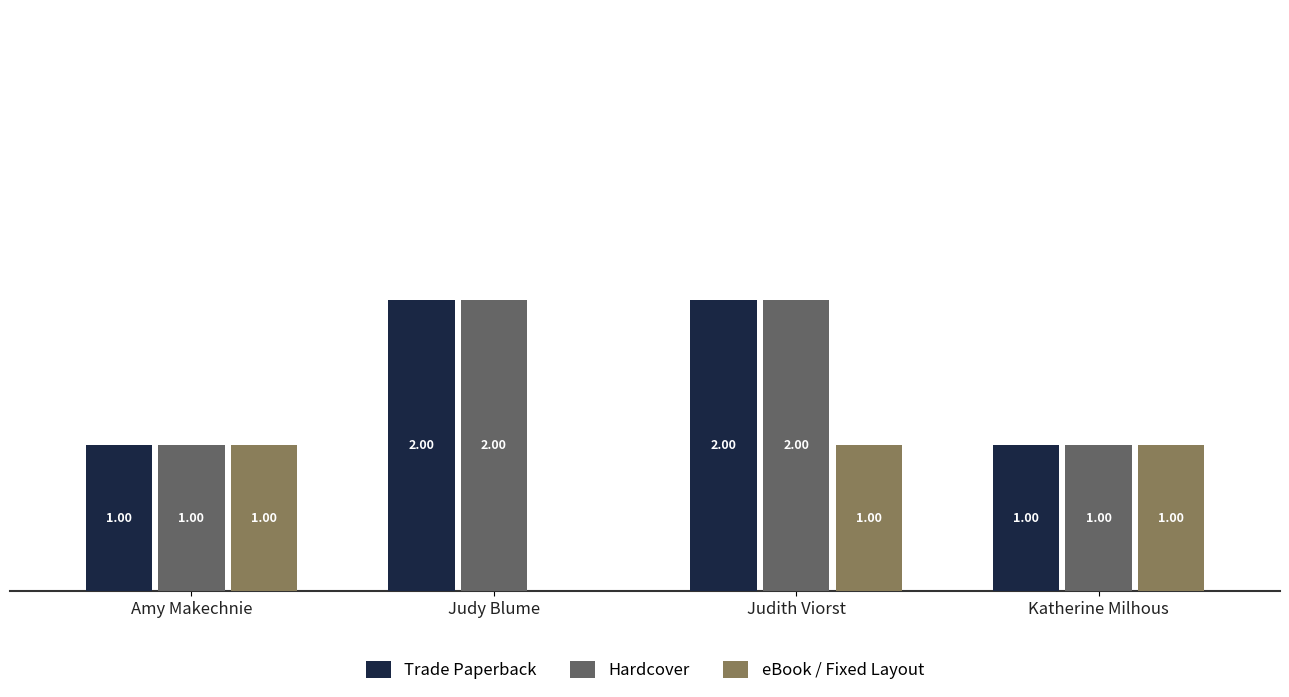

Reading left to right, extract all data points from this chart.

Trade Paperback: Amy Makechnie=1	Judy Blume=2	Judith Viorst=2	Katherine Milhous=1
Hardcover: Amy Makechnie=1	Judy Blume=2	Judith Viorst=2	Katherine Milhous=1
eBook / Fixed Layout: Amy Makechnie=1	Judy Blume=0	Judith Viorst=1	Katherine Milhous=1